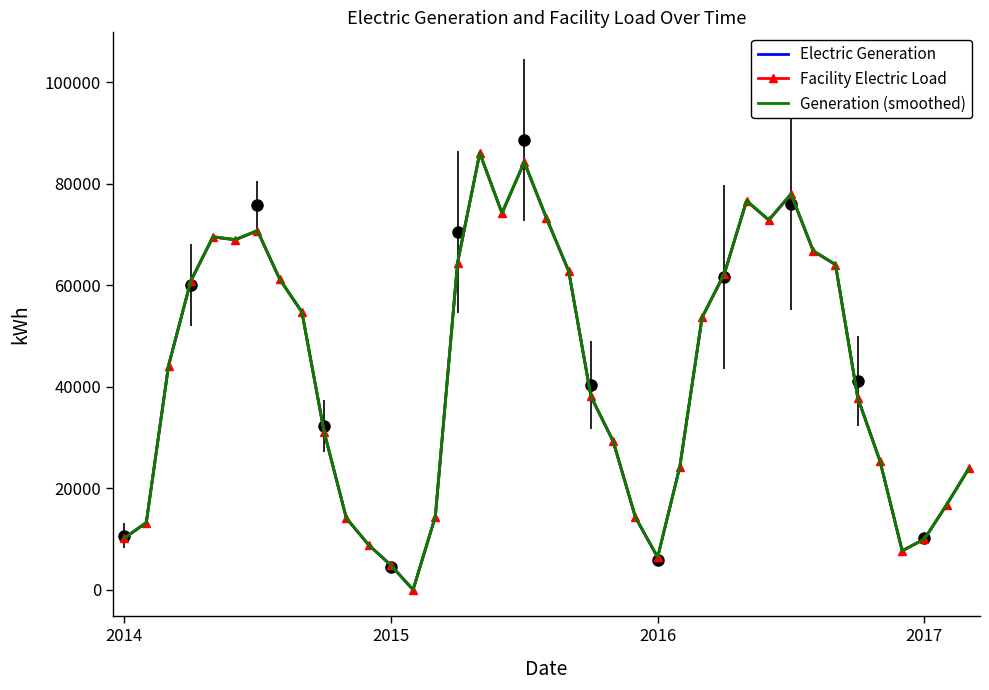

Reading left to right, list all the values displayed in this chart.

Electric Generation: 10150.6	13263.7	44167.0	60845.6	69560.2	68990.7	70765.1	61230.1	54725.8	31112.8	14118.2	8869.9	4858.9	23.7	14436.1	64426.4	86074.1	74229.1	84280.0	73241.7	62802.2	38114.3	29286.9	14319.1	6423.6	24312.1	53683.6	62278.9	76656.6	72865.0	77979.2	66789.8	64077.8	37864.8	25406.5	7697.2	10018.4	16783.6	23929.8
Facility Electric Load: 10150.6	13263.7	44167.0	60845.6	69560.2	68990.7	70765.1	61230.1	54725.8	31112.8	14118.2	8869.9	4858.9	23.7	14436.1	64426.4	86074.1	74229.1	84280.0	73241.7	62802.2	38114.3	29286.9	14319.1	6423.6	24312.1	53683.6	62278.9	76656.6	72865.0	77979.2	66789.8	64077.8	37864.8	25406.5	7697.2	10018.4	16783.6	23929.8
Generation (smoothed): 10160.7	13276.9	44211.2	60906.4	69629.7	69059.7	70835.9	61291.3	54780.5	31143.9	14132.3	8878.8	4863.7	23.7	14450.6	64490.9	86160.1	74303.4	84364.3	73314.9	62865.0	38152.4	29316.2	14333.4	6430.0	24336.4	53737.3	62341.2	76733.3	72937.9	78057.2	66856.5	64141.8	37902.6	25431.9	7704.9	10028.4	16800.4	23953.7